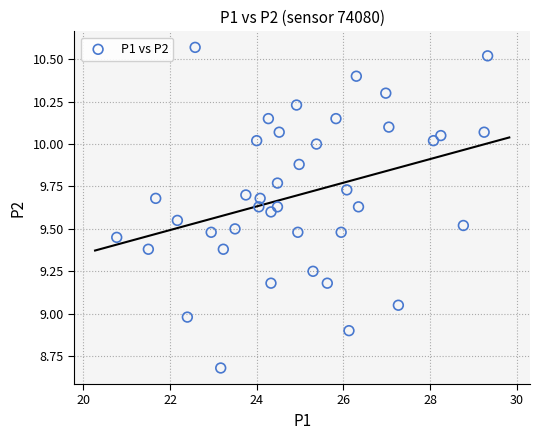

What is the range of X values (max minus min)?

8.6